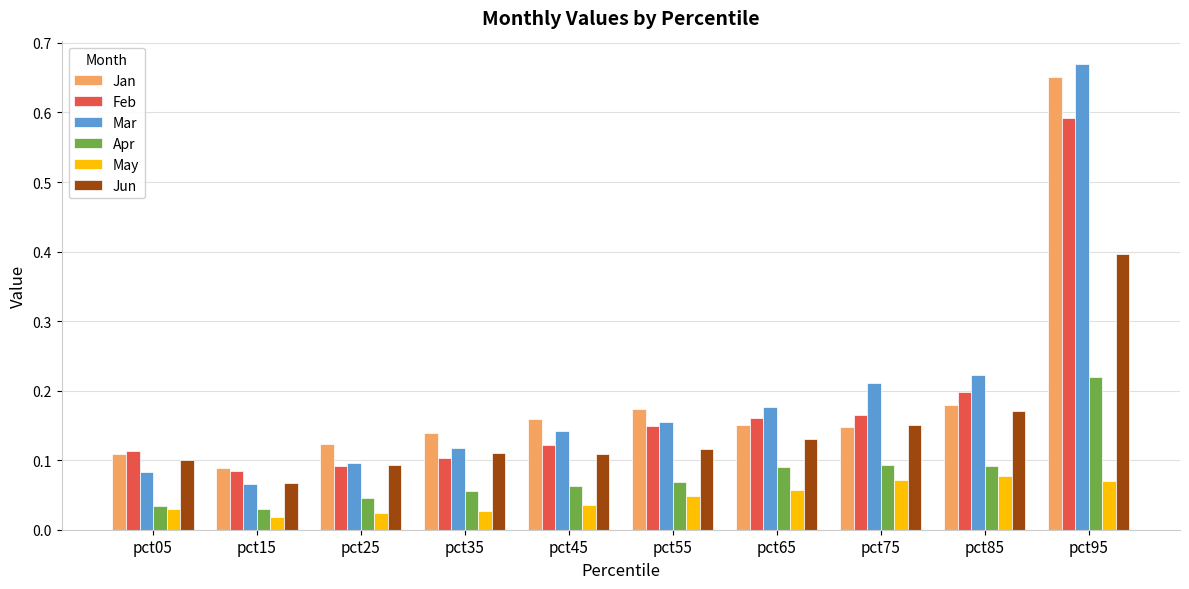

How many Jan values are between 0 and 1?

10